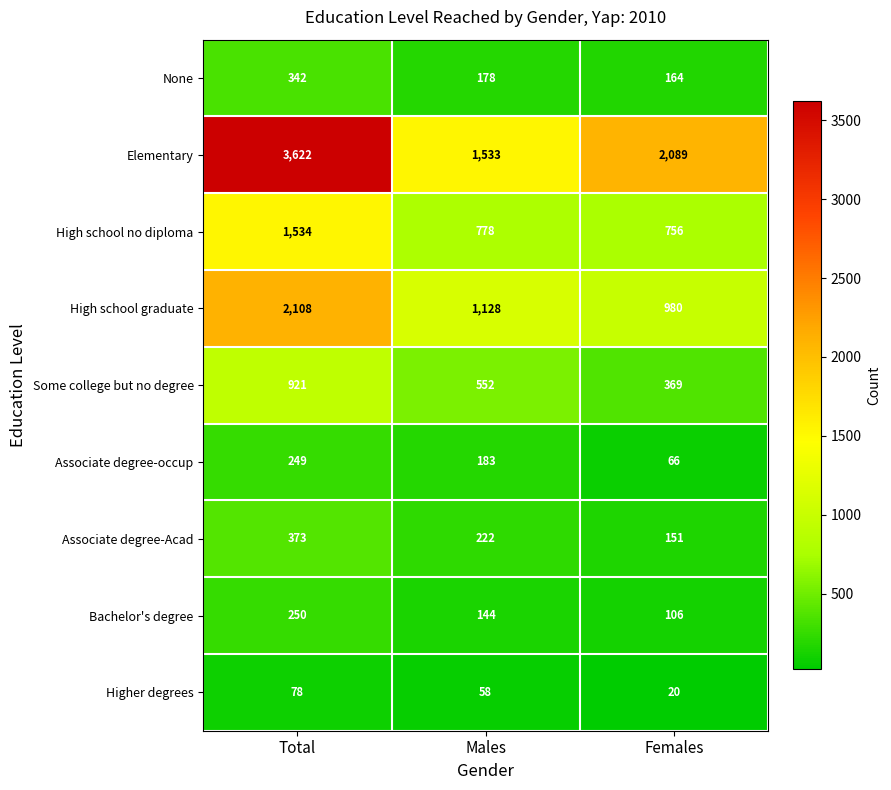

Is the value of None at Females greater than the value of Associate degree-Acad at Total?

No